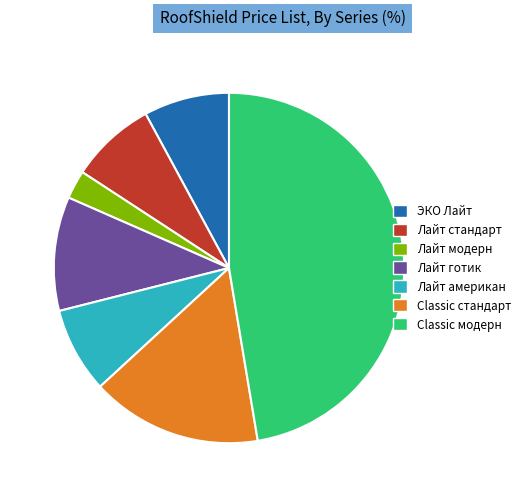

Does any single category account for the majority?

No